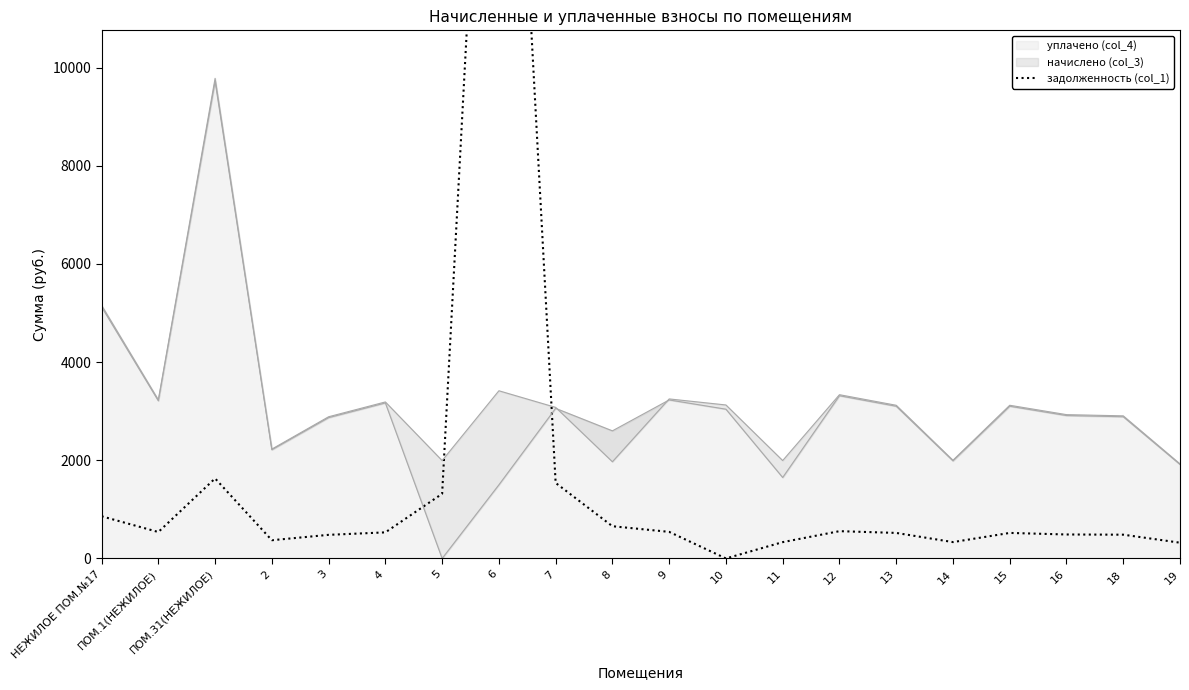

What position from the right is 15?

4